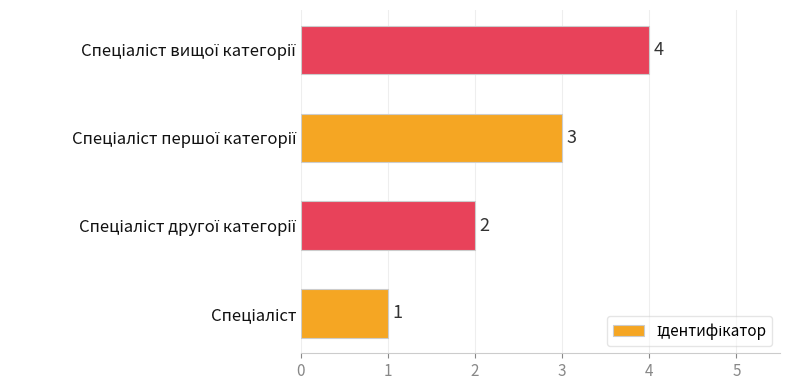

What is the minimum value shown in the chart?

1